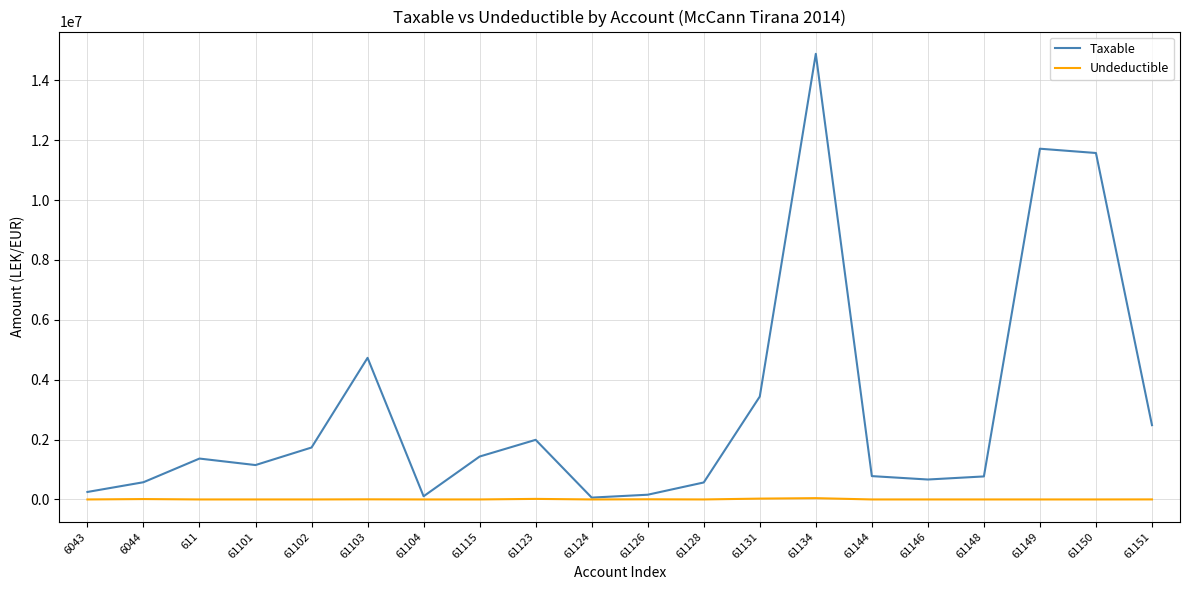

What is the sum of all Undeductible values?

113289.0